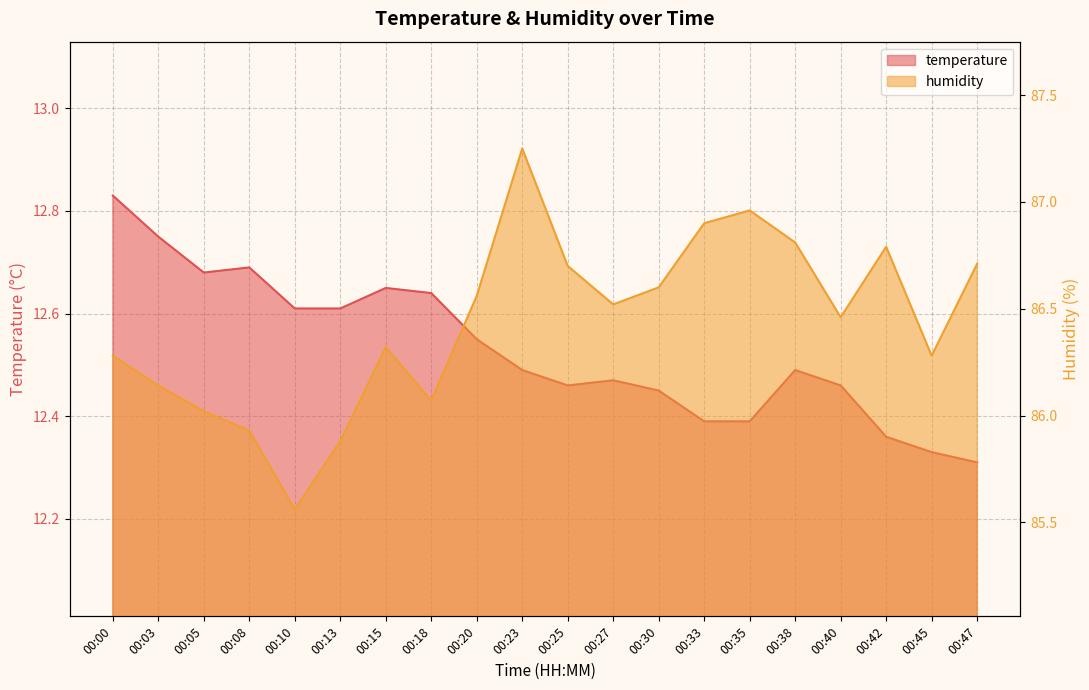

At how many categories does at least one series exceed 70?

20